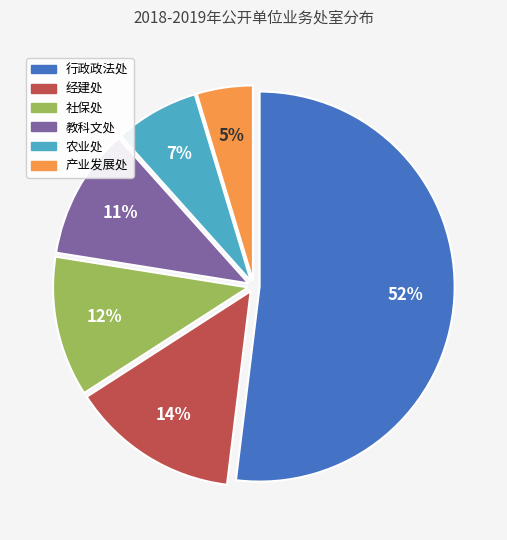

Which slice is the largest?

行政政法处